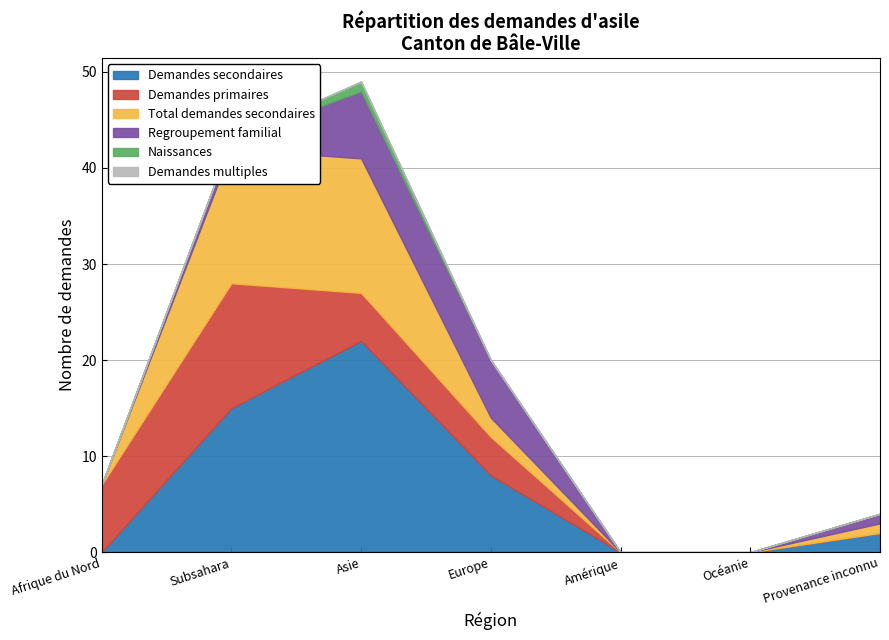

Is the value of Regroupement familial at Afrique du Nord greater than the value of Demandes multiples at Océanie?

No